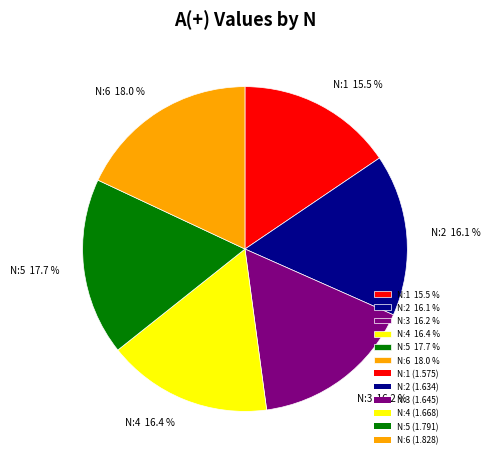

Does N:2 16.1 % account for over 50% of the chart?

No